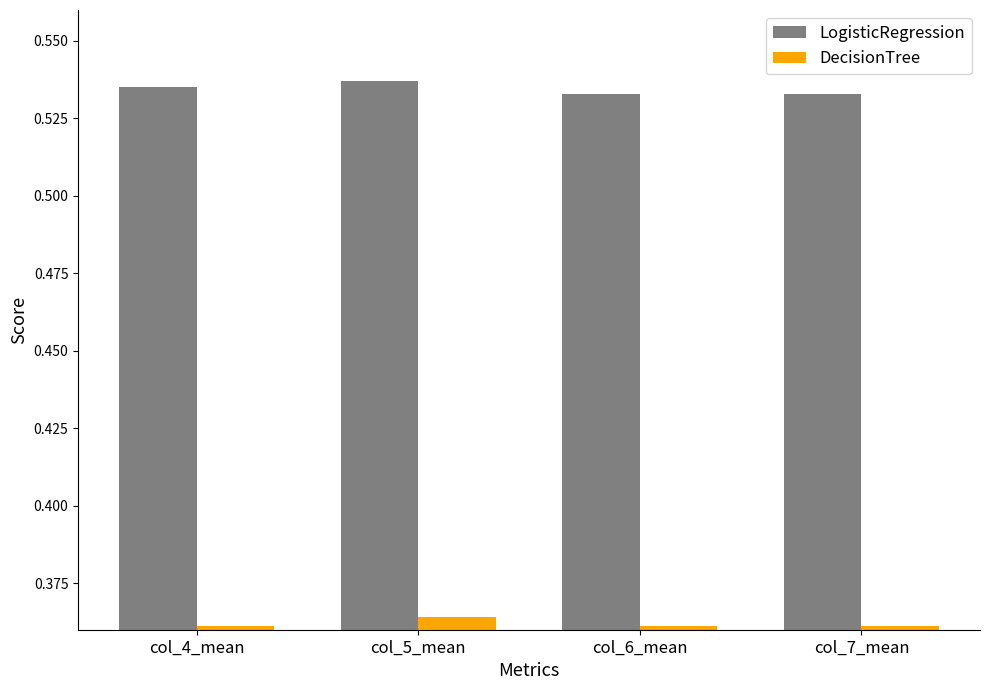

True or false: DecisionTree has a value of 0.6 at col_7_mean.

False